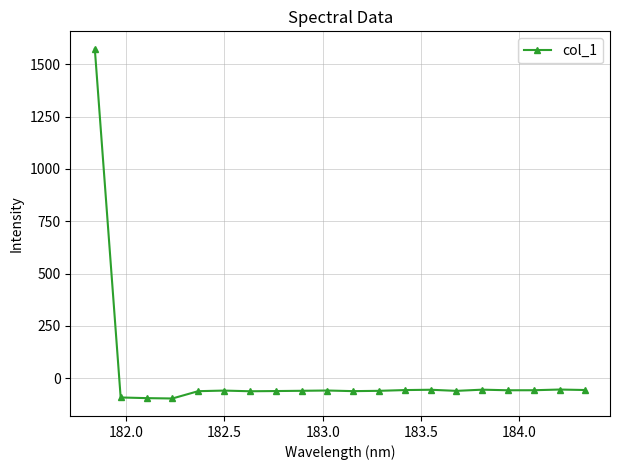

What is the difference between the maximum and minimum values?

1669.3